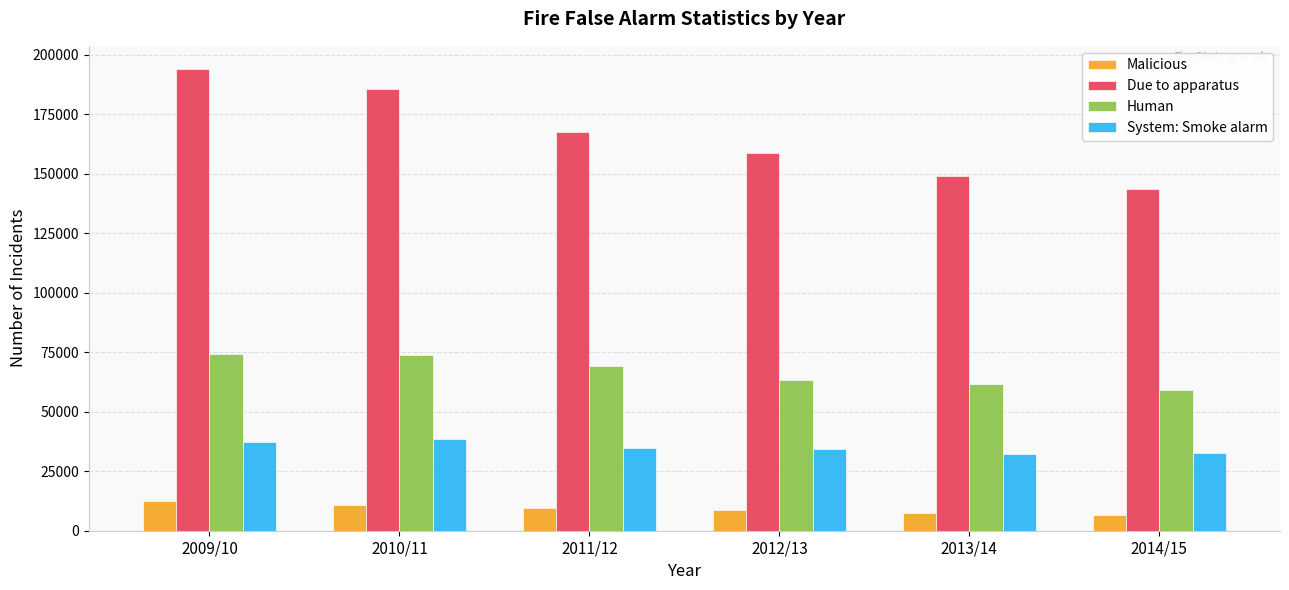

Count the Malicious values in the range 7617 to 10853.

4